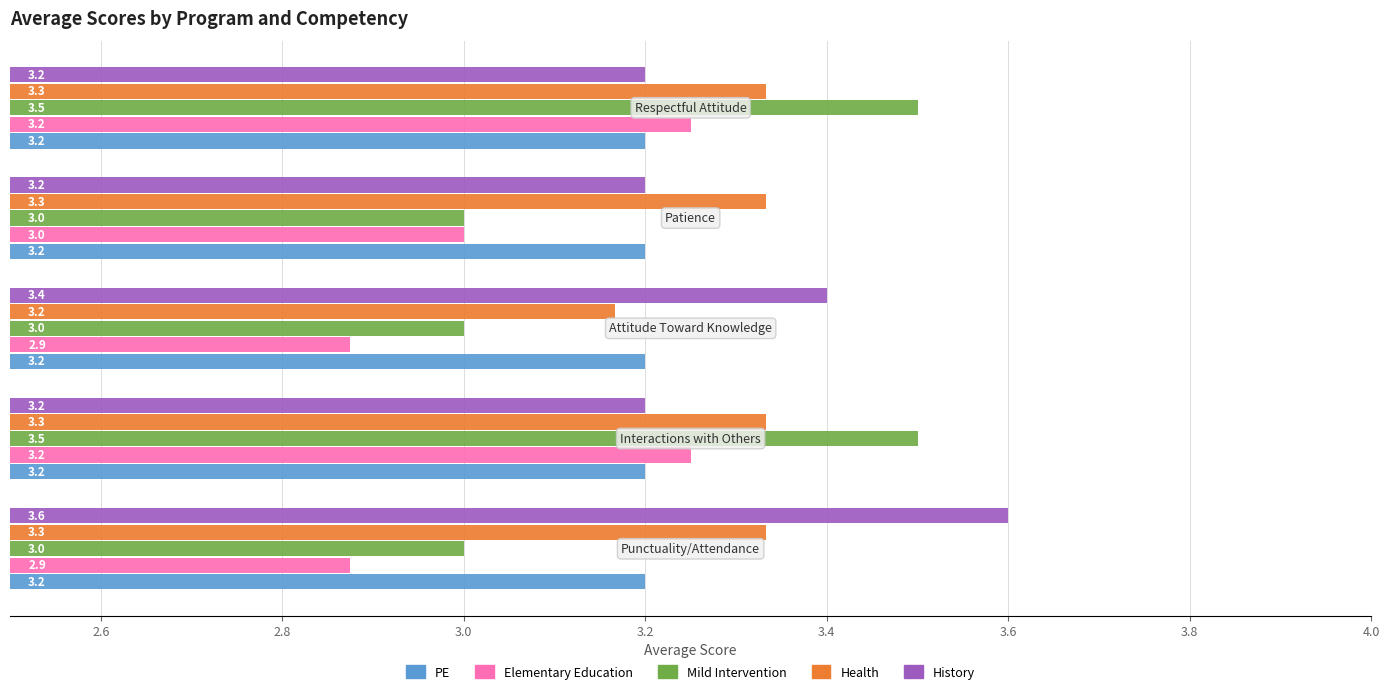

Which series has the largest total across all categories?

History